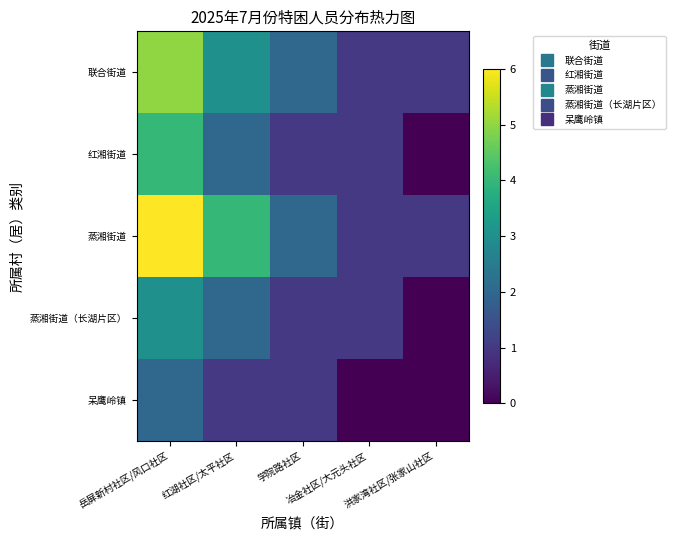

At which category is the sum across all series the highest?

岳屏新村社区/风口社区